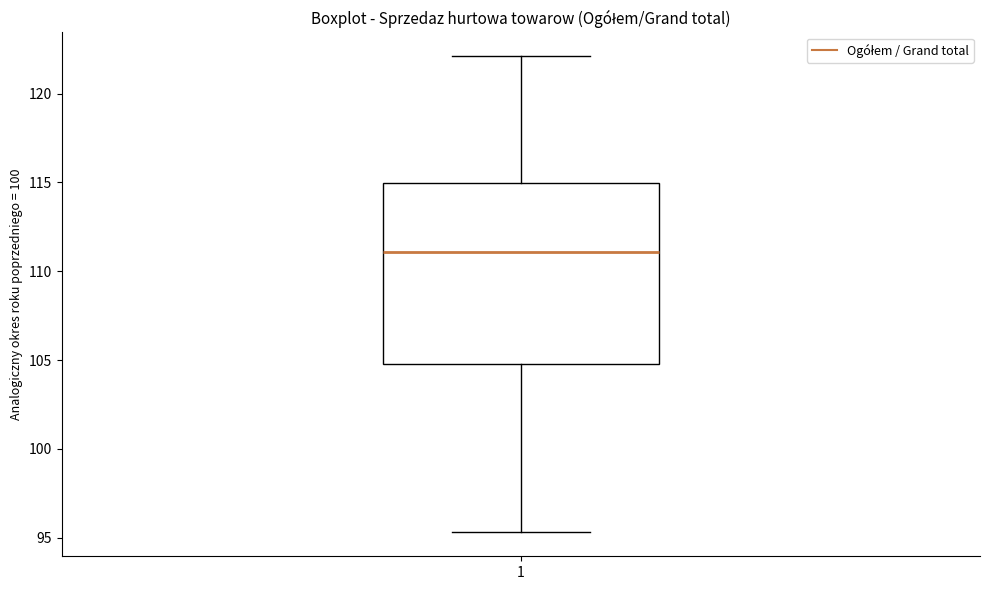

Read this box plot against the y-axis: the position of the median line, the range covered by the box, and the ends of both whiskers. The values are not printed on the chart, so give them approximately, as read against the axis.

median 111.0, box 105.0 to 115.0, whiskers 95.5 to 122.0